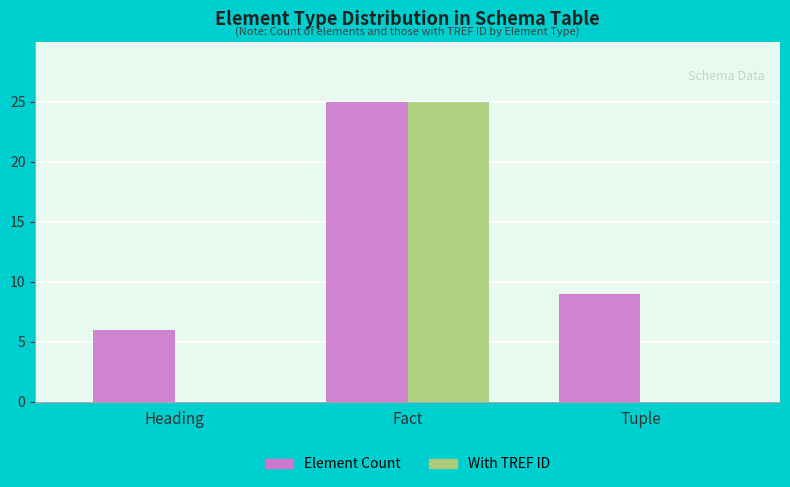

How many groups of bars are there?

3